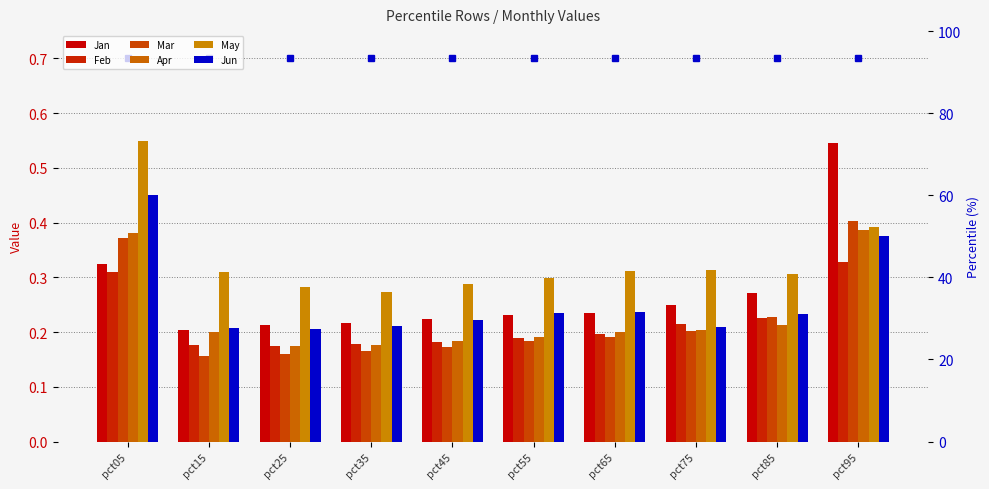

How many data points does each series have?

10